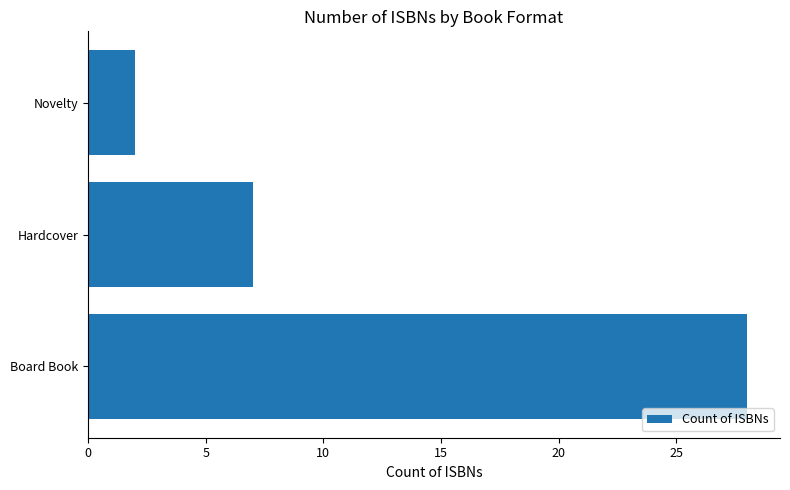

Reading bottom to top, what are all the values shown in this chart?

Board Book=28	Hardcover=7	Novelty=2